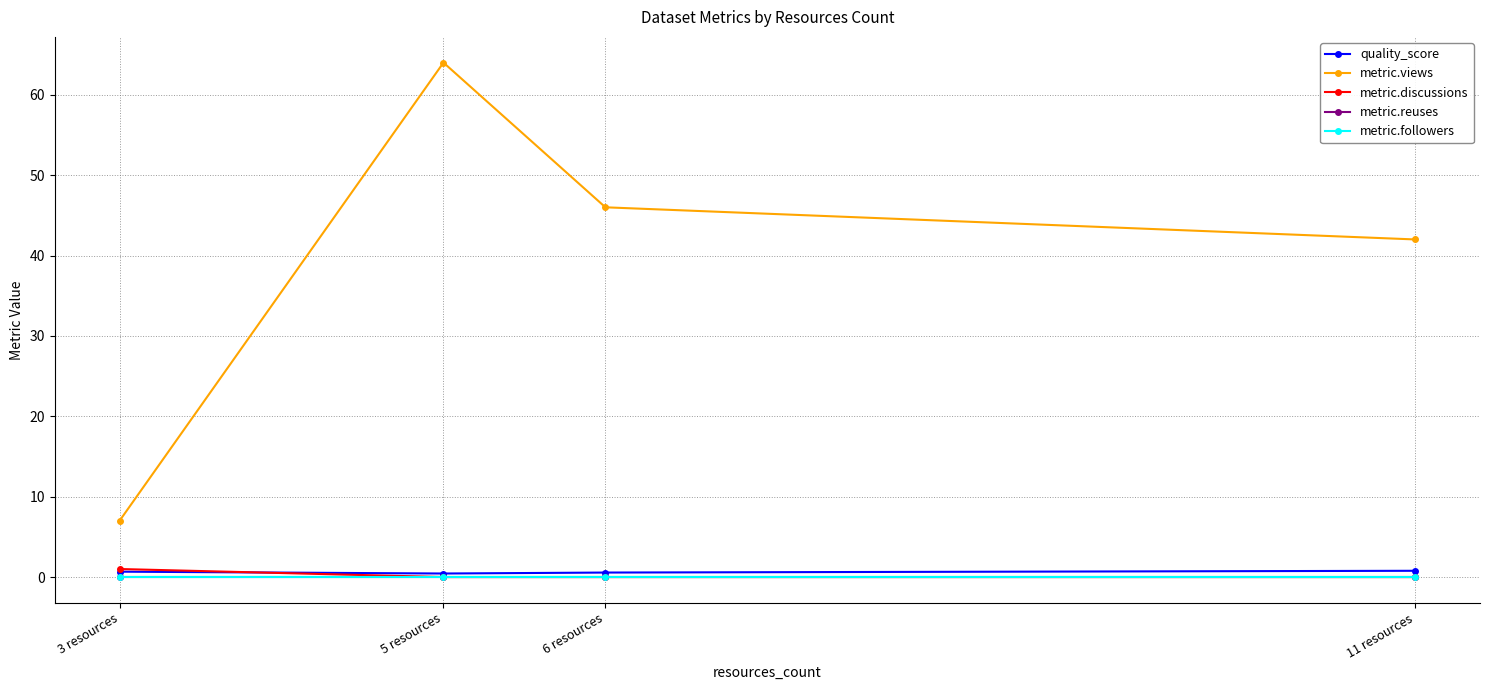

Is this an area chart (filled region under the line)?

No